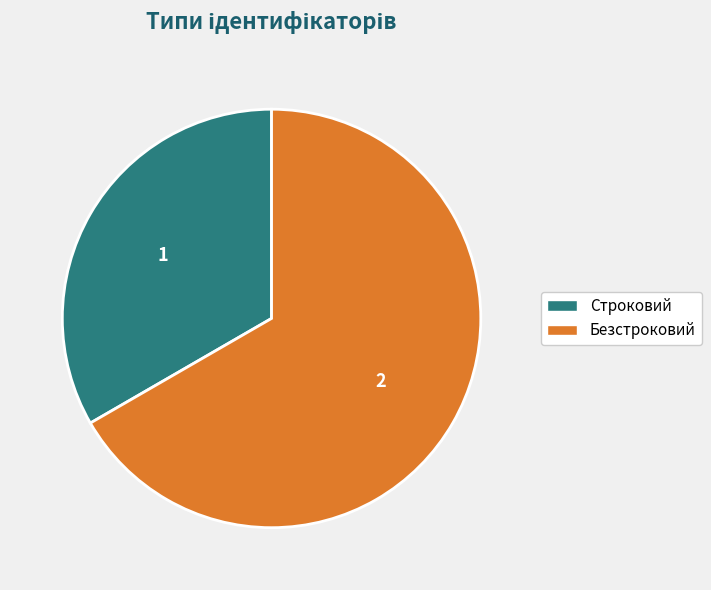

Combined, do Строковий and Безстроковий account for over 50%?

Yes